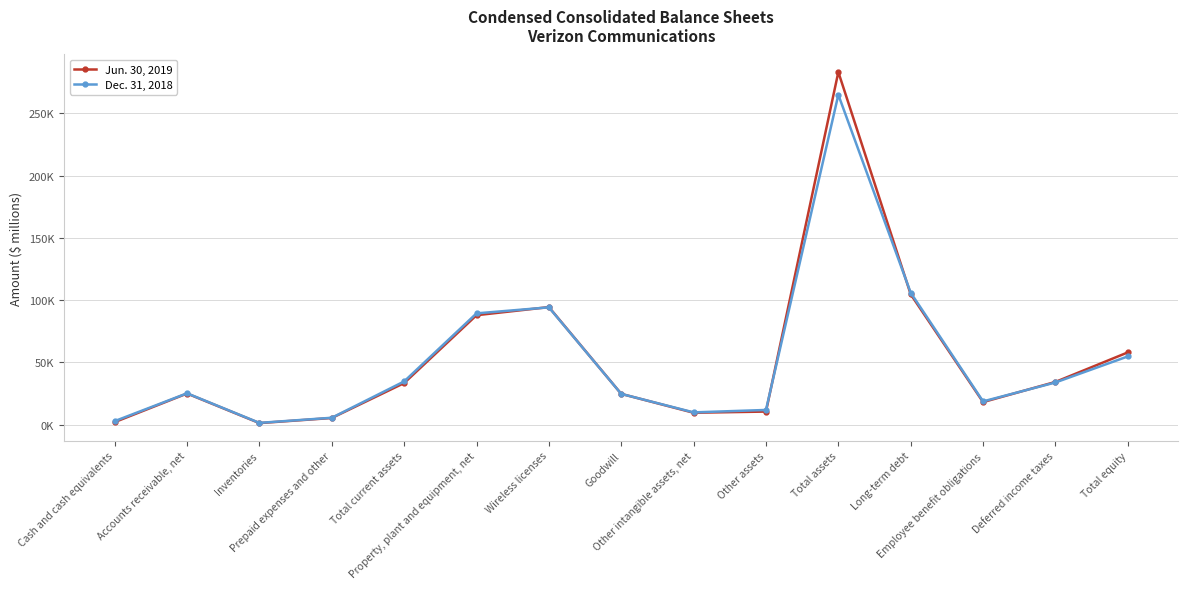

Rank the series by their maximum value, from highest to lowest.

Jun. 30, 2019, Dec. 31, 2018